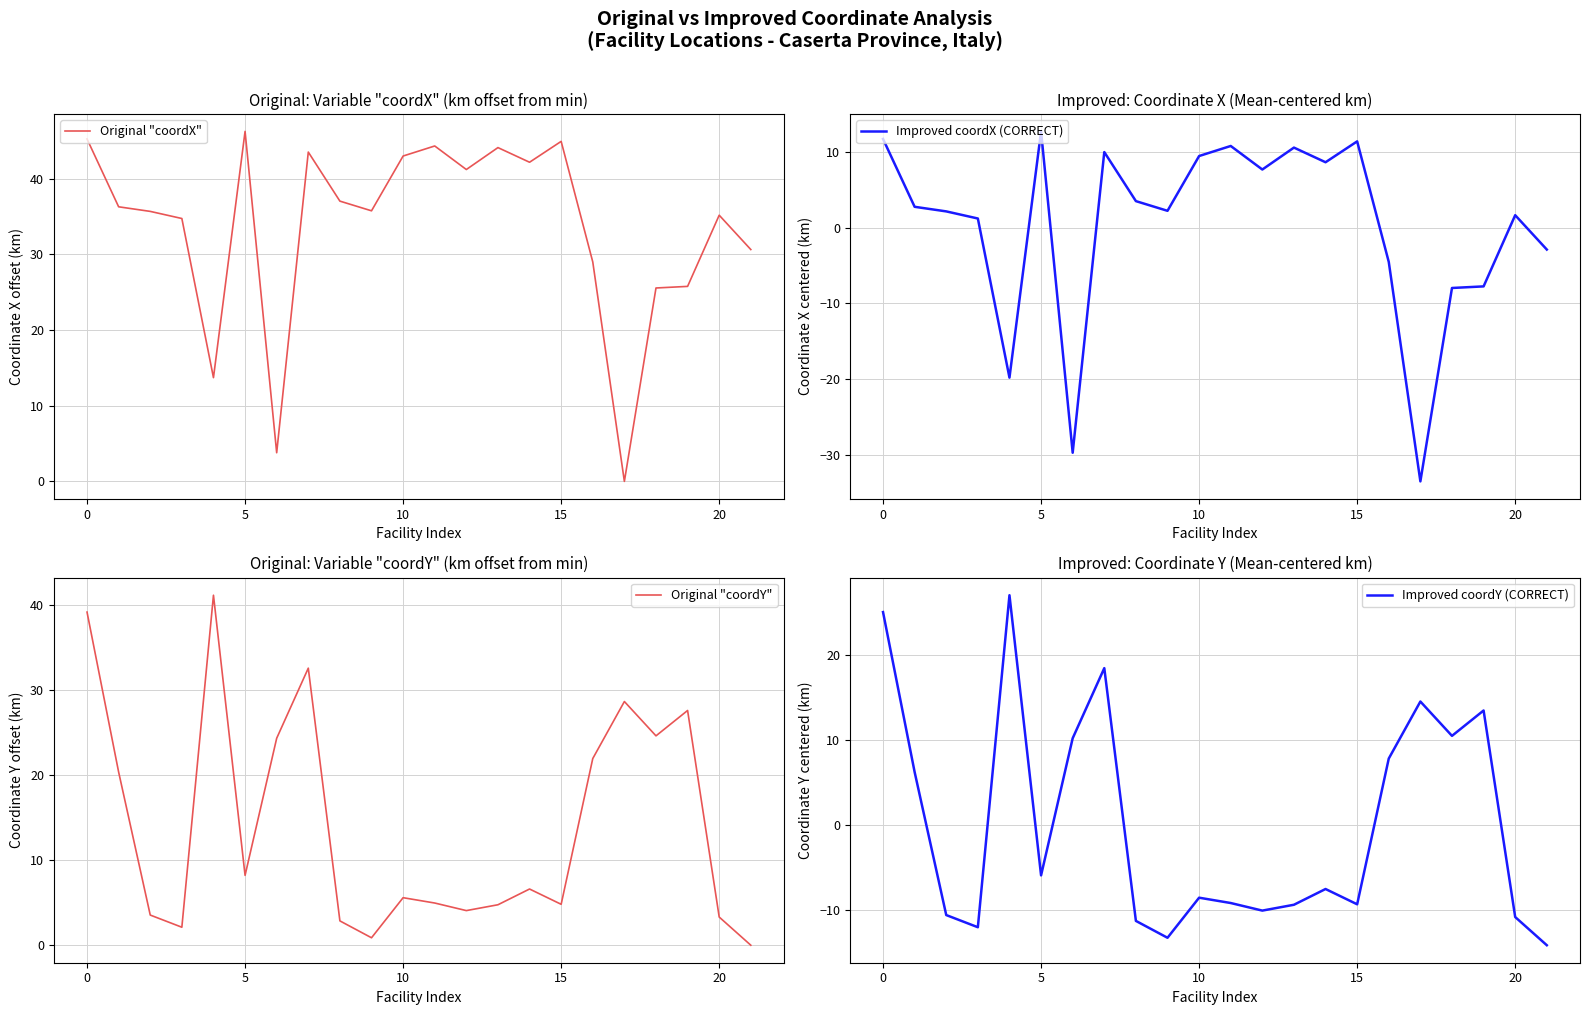

What is the lowest value of the Improved coordX (CORRECT) series?

-33.5